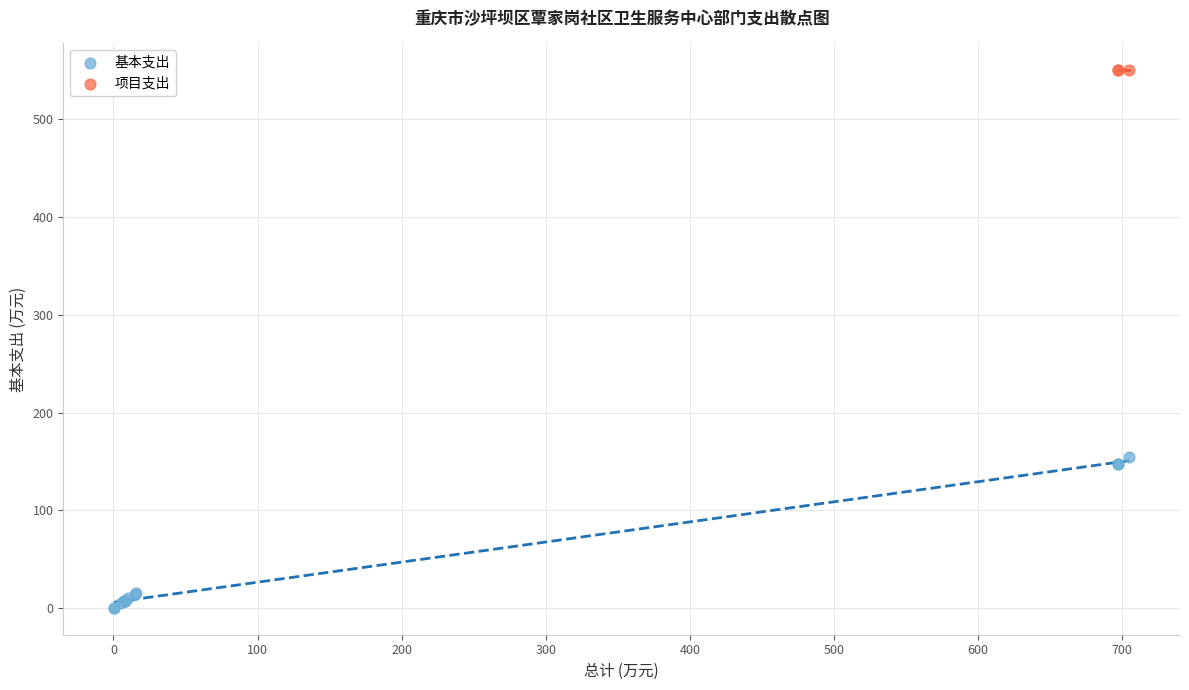

Which series reaches the minimum Y coordinate?

基本支出